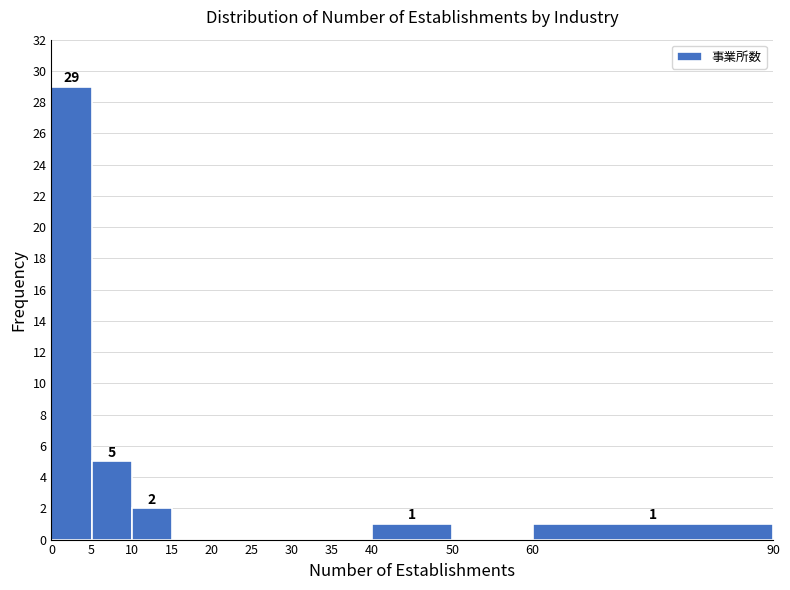

Over which range of the x-axis is the bar tallest?

0 to 5